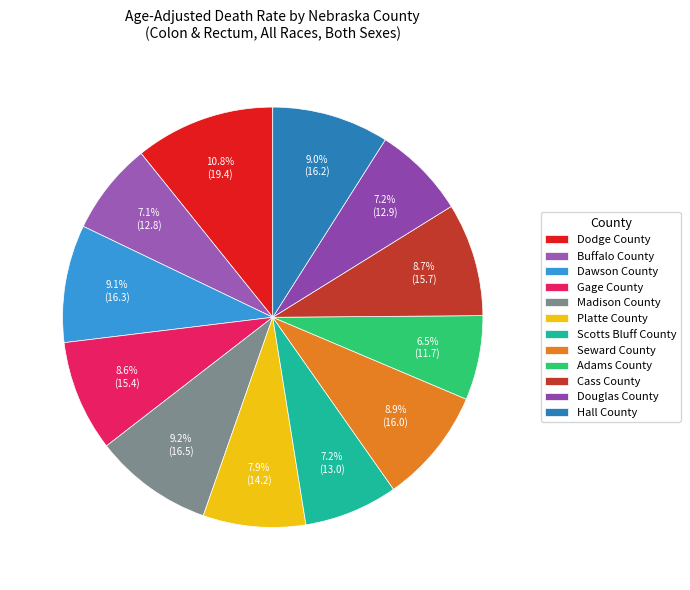

Do Dawson County and Dodge County together represent more than half of the pie?

No